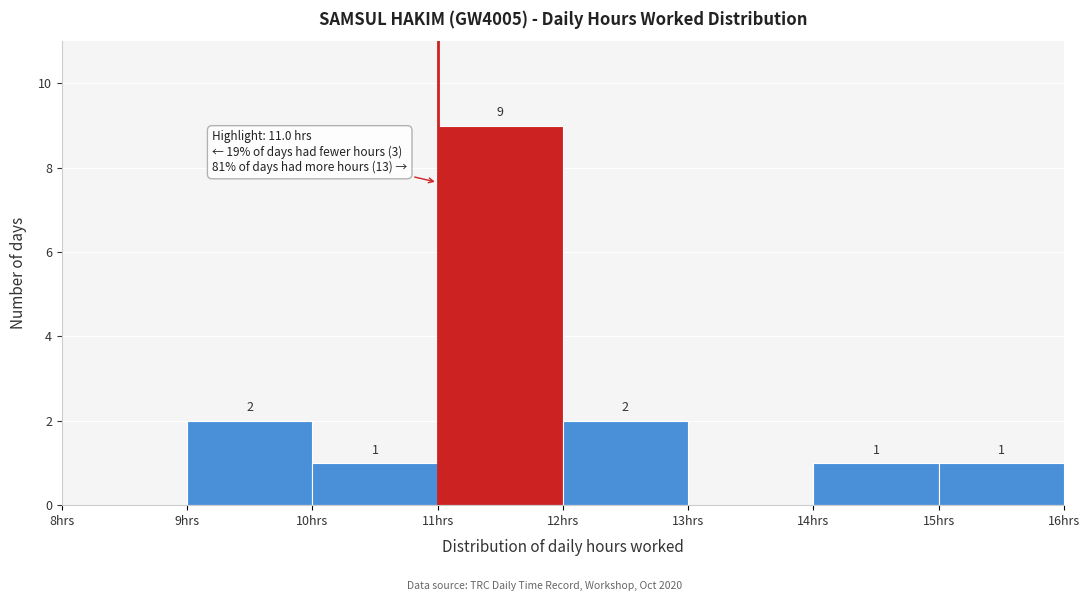

Which range on the x-axis has the tallest bar?

11 to 12